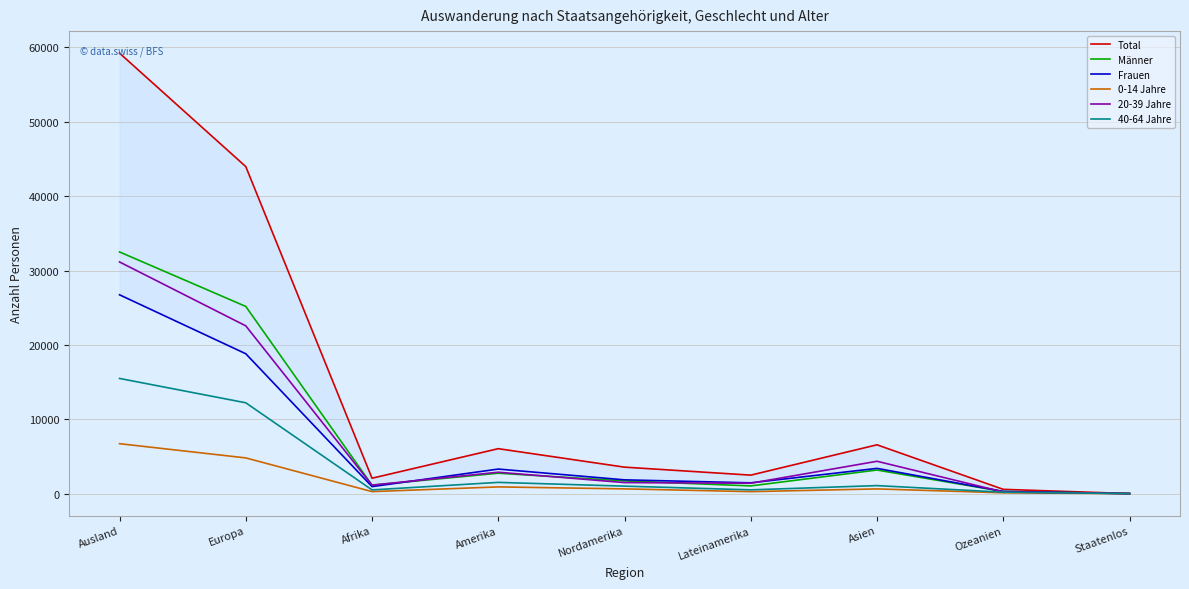

Rank the series at Nordamerika from lowest to highest value.

0-14 Jahre, 40-64 Jahre, 20-39 Jahre, Männer, Frauen, Total